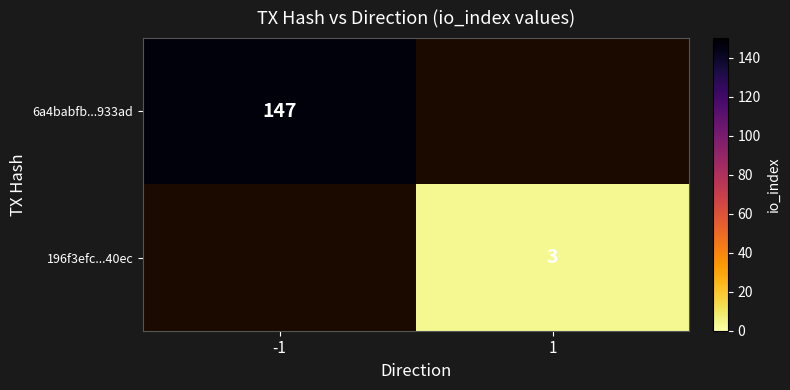

The value of 6a4babfb...933ad at -1 is 256. True or false?

False